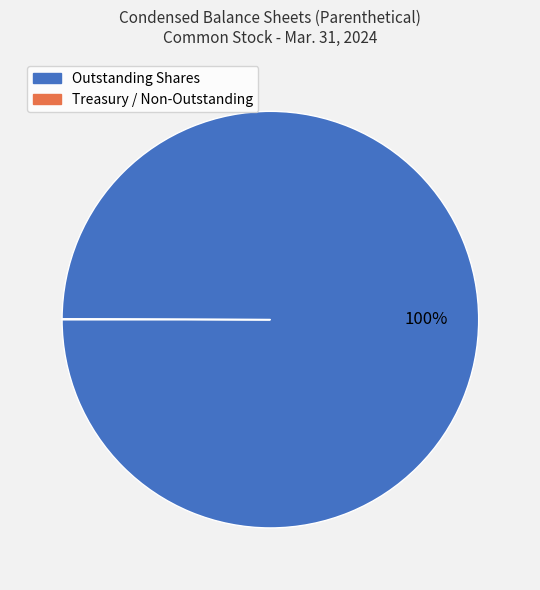

Is there a majority slice in this chart?

Yes